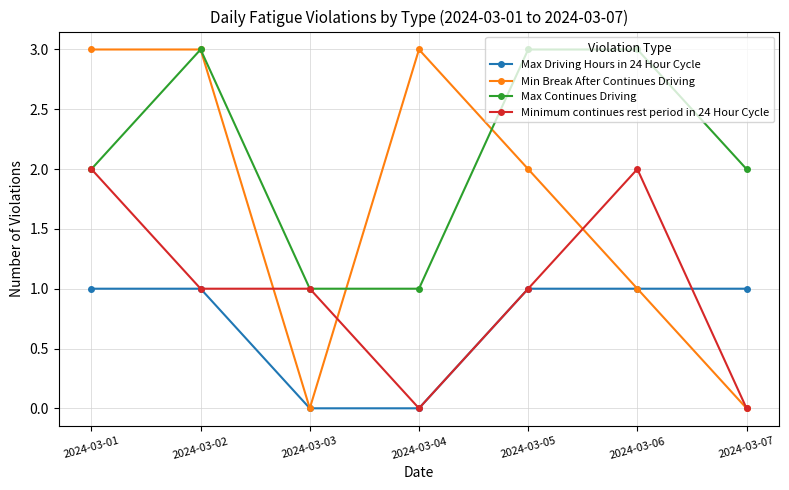

True or false: Minimum continues rest period in 24 Hour Cycle has more than 2 interior local peaks.

False